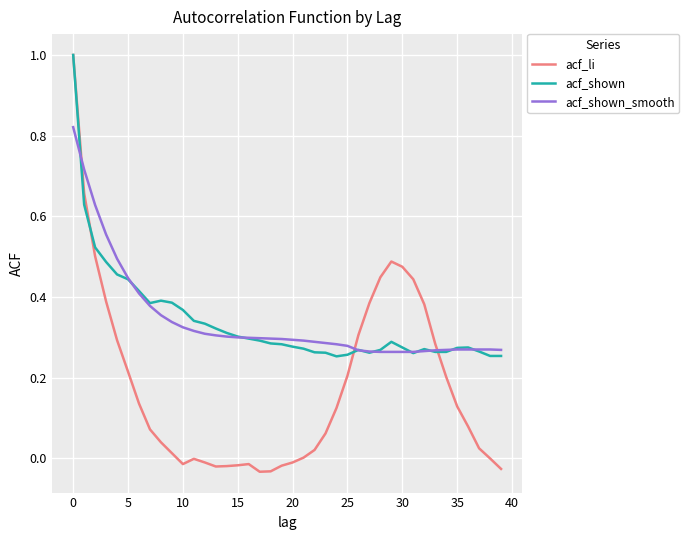

What is the sum of all acf_shown values?

13.6